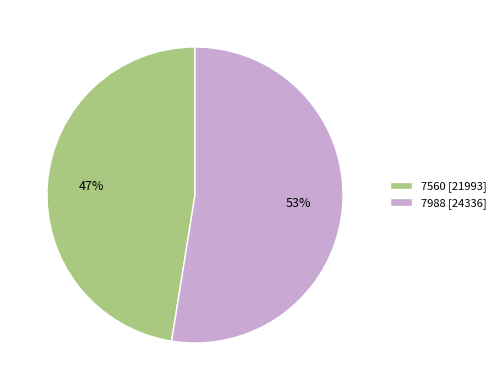

To the nearest percent, what percentage of the pie is 7988?

53%